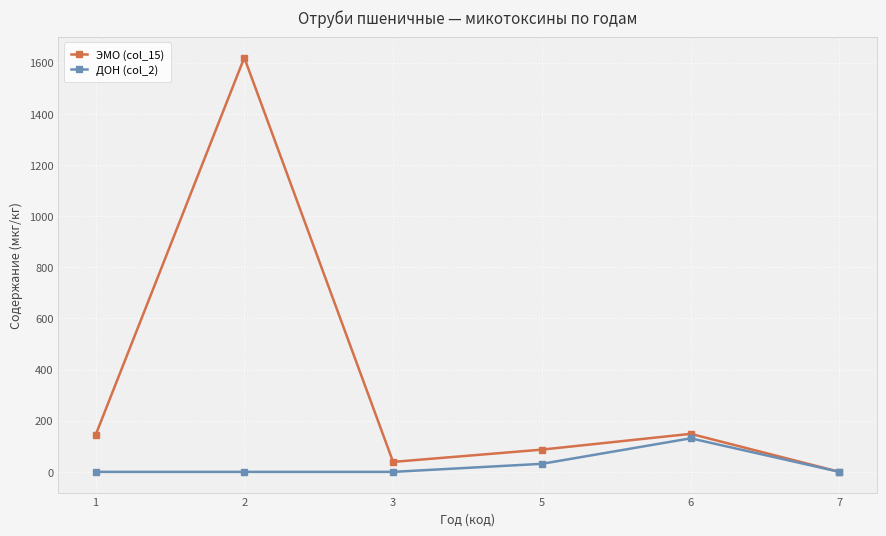

Which series has the largest total across all categories?

ЭМО (col_15)